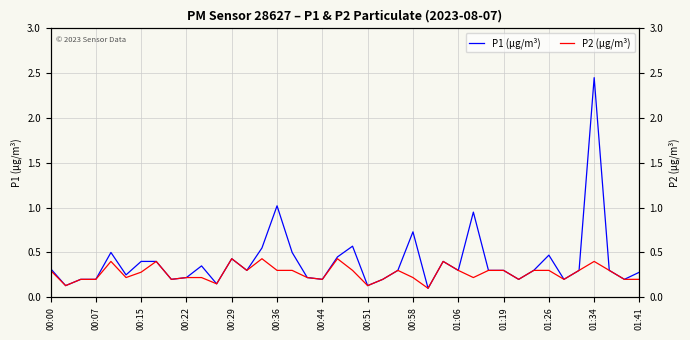

At 00:58, list the series in order from largest to smallest.

P1 (µg/m³), P2 (µg/m³)